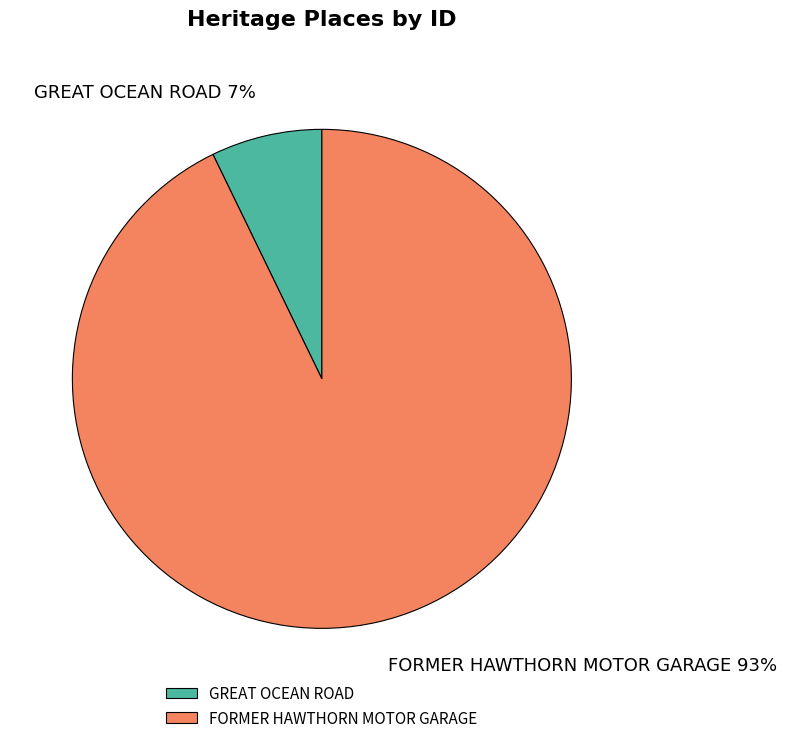

True or false: FORMER HAWTHORN MOTOR GARAGE accounts for 99% of the total.

False